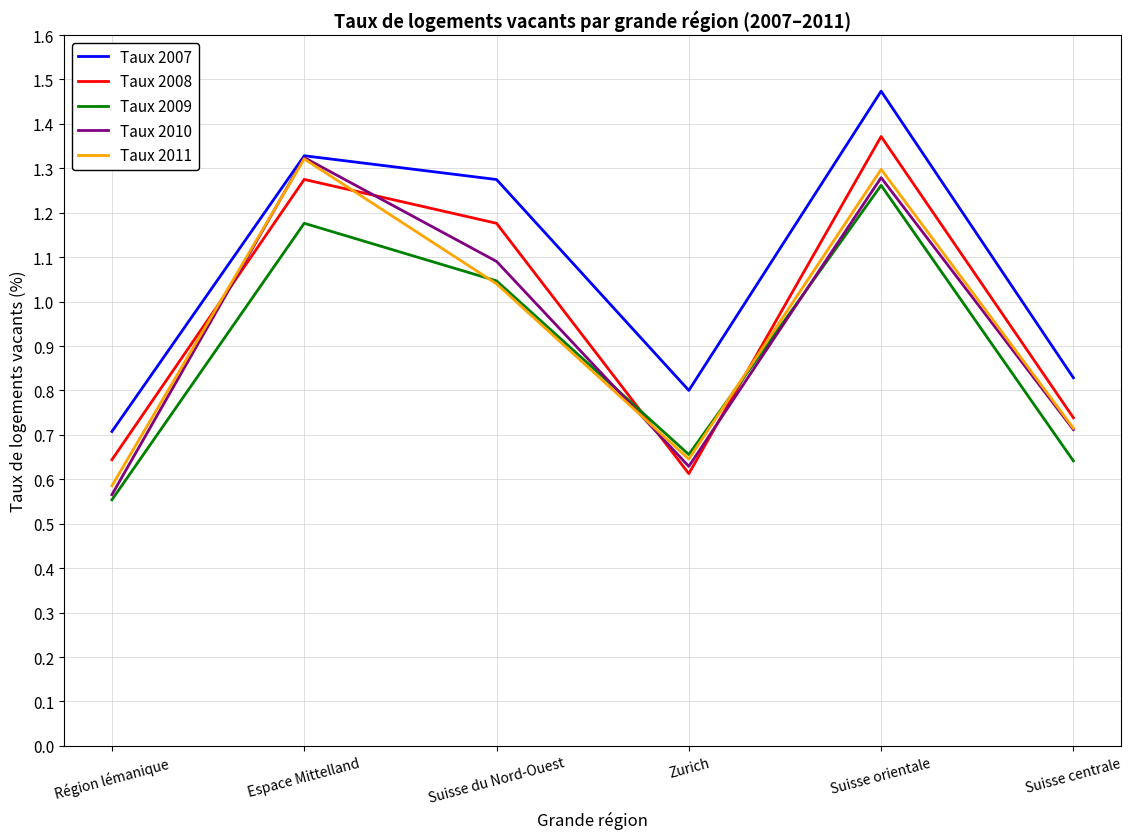

Which category has the highest value in the Taux 2009 series?

Suisse orientale